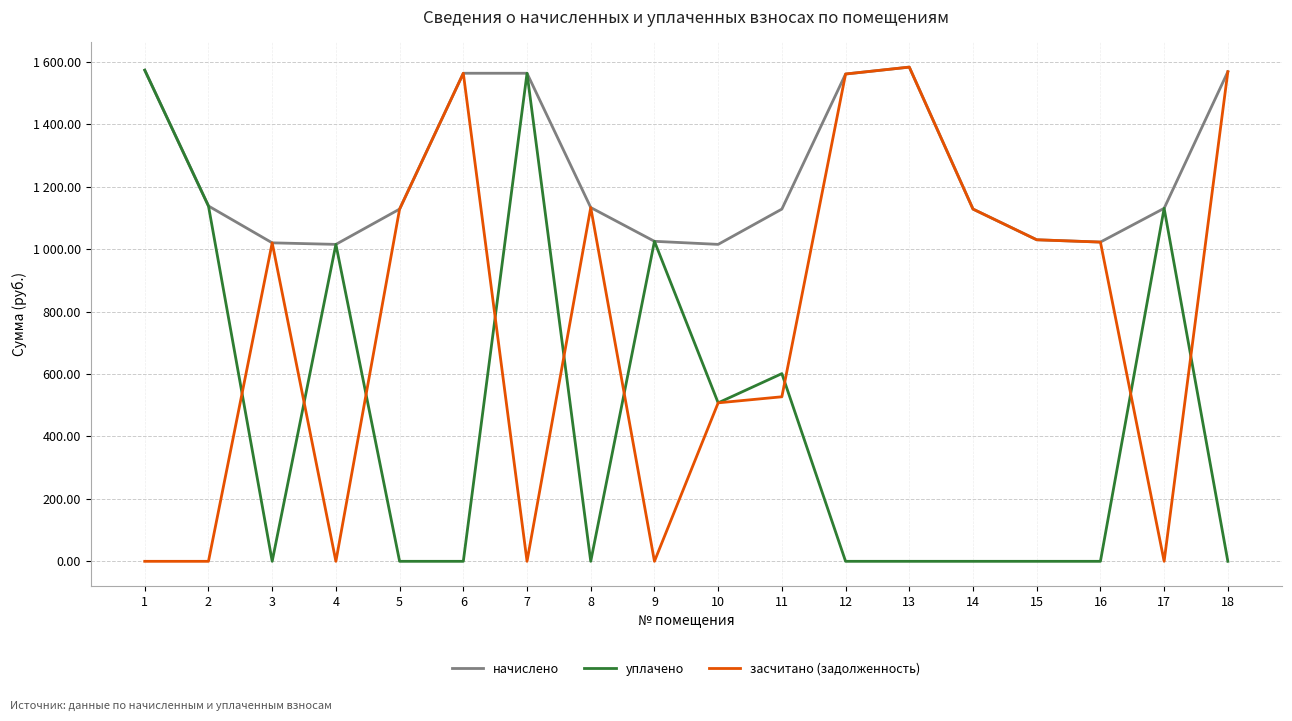

Between 17 and 11, which is larger?

17